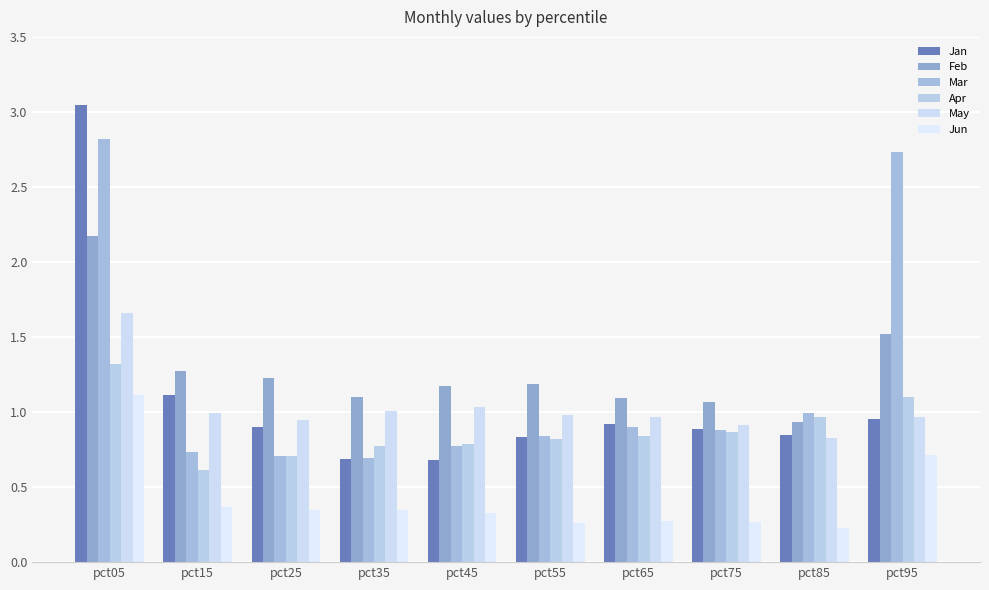

Are the bars grouped side by side (vs. stacked)?

Yes